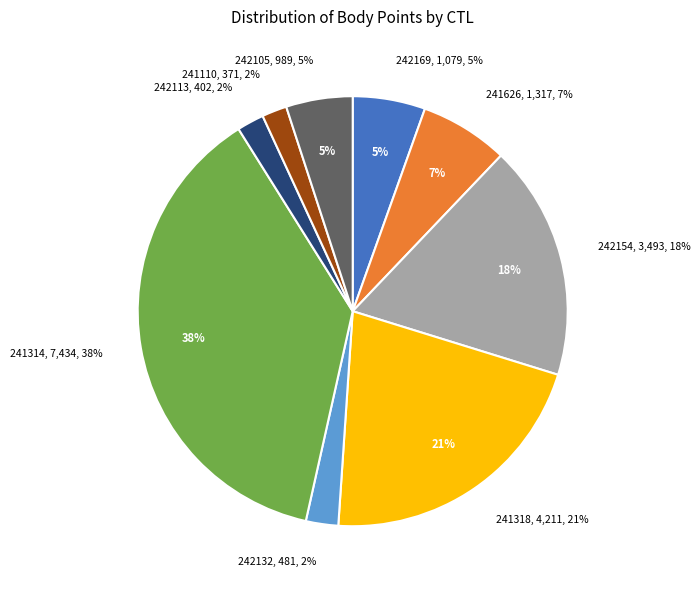

What percentage do 241626 and 242154 together represent?

24.3%